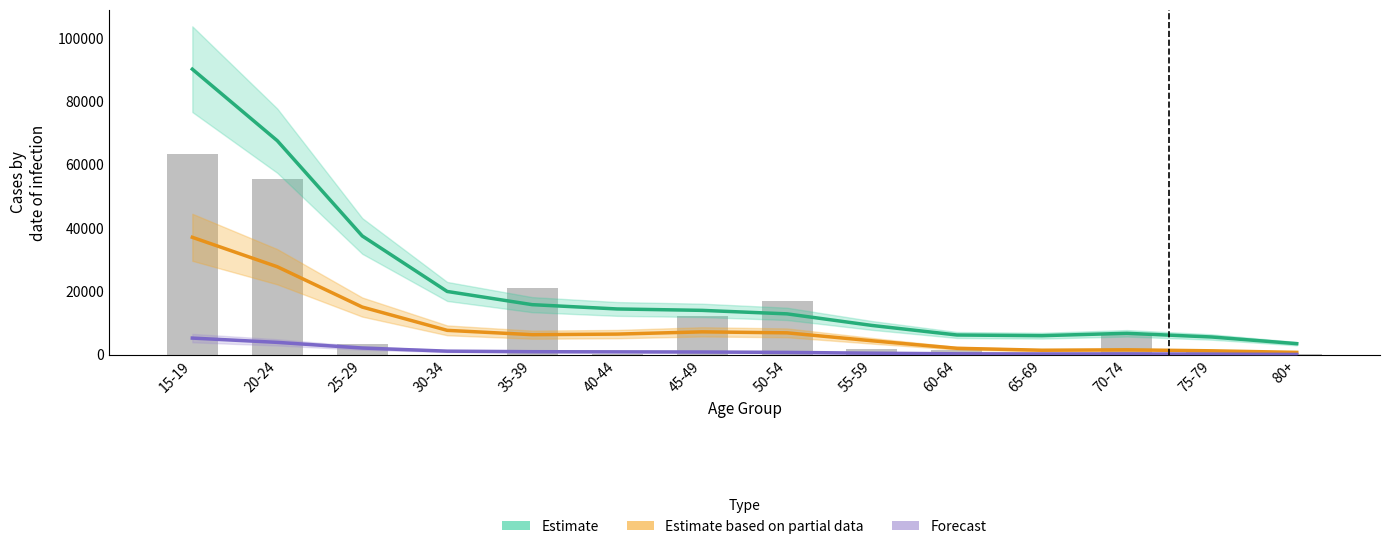

What is the average value of the Estimate based on partial data series?

9050.6